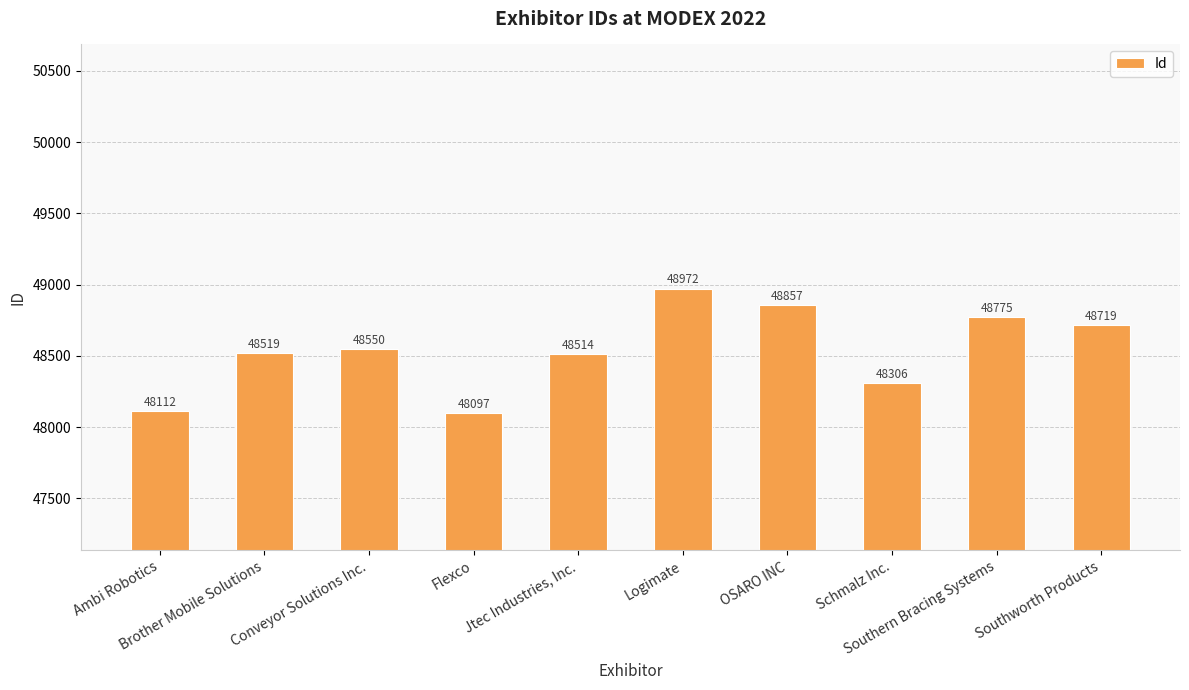

Reading right to left, list all the values displayed in this chart.

48719	48775	48306	48857	48972	48514	48097	48550	48519	48112